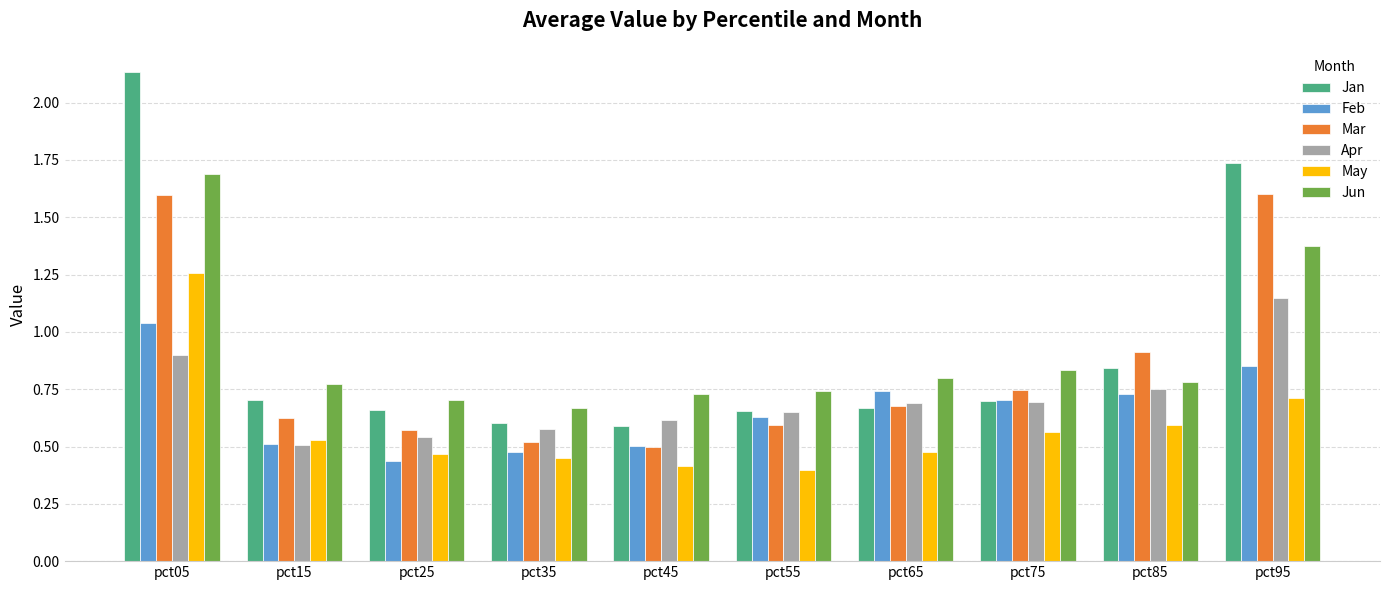

Rank the series by their maximum value, from lowest to highest.

Feb, Apr, May, Mar, Jun, Jan